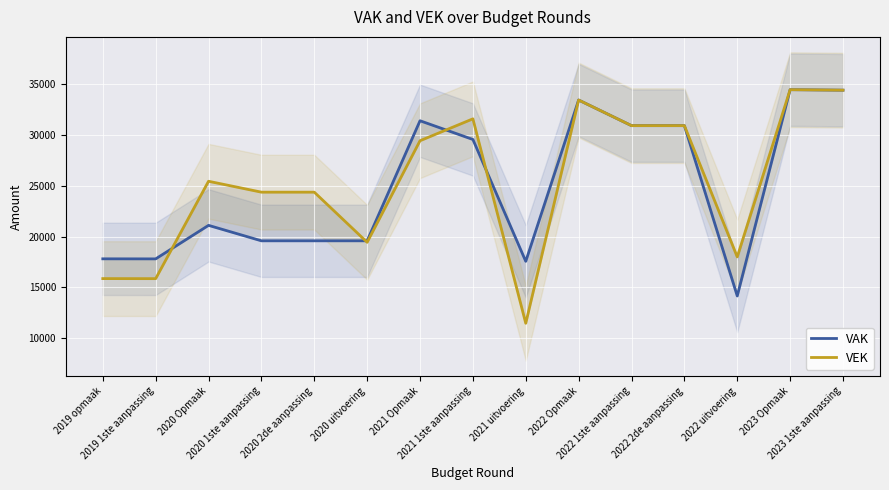

True or false: VEK and VAK cross at least once.

True